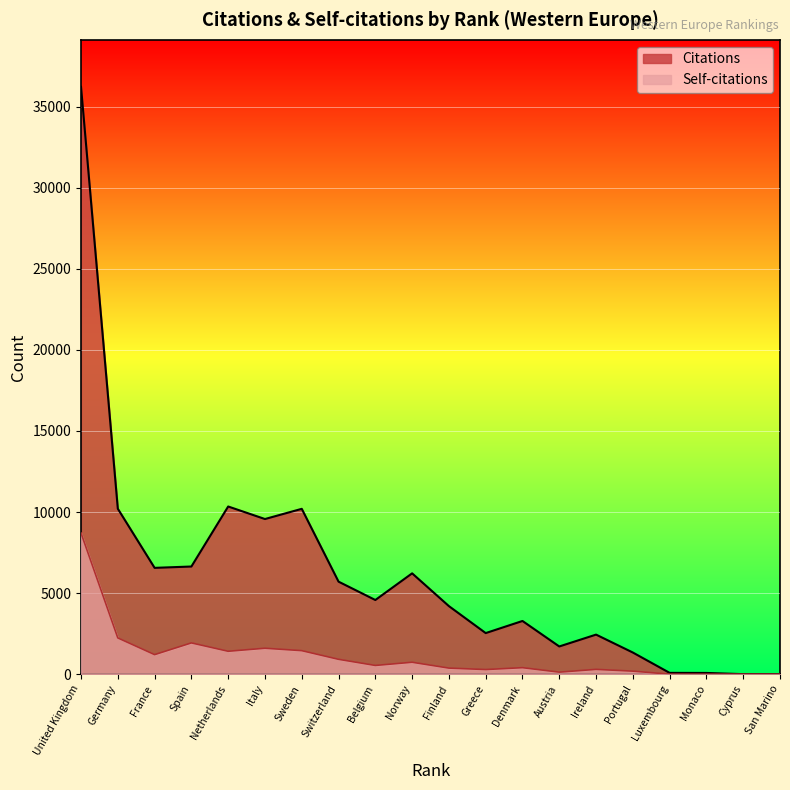

Reading right to left, what are all the values shown in this chart?

Citations: 0	3	77	82	1336	2441	1710	3282	2535	4198	6219	4575	5707	10197	9568	10341	6640	6557	10203	36218
Self-citations: 0	1	2	4	189	298	127	403	287	377	737	540	918	1452	1601	1414	1930	1207	2237	8704